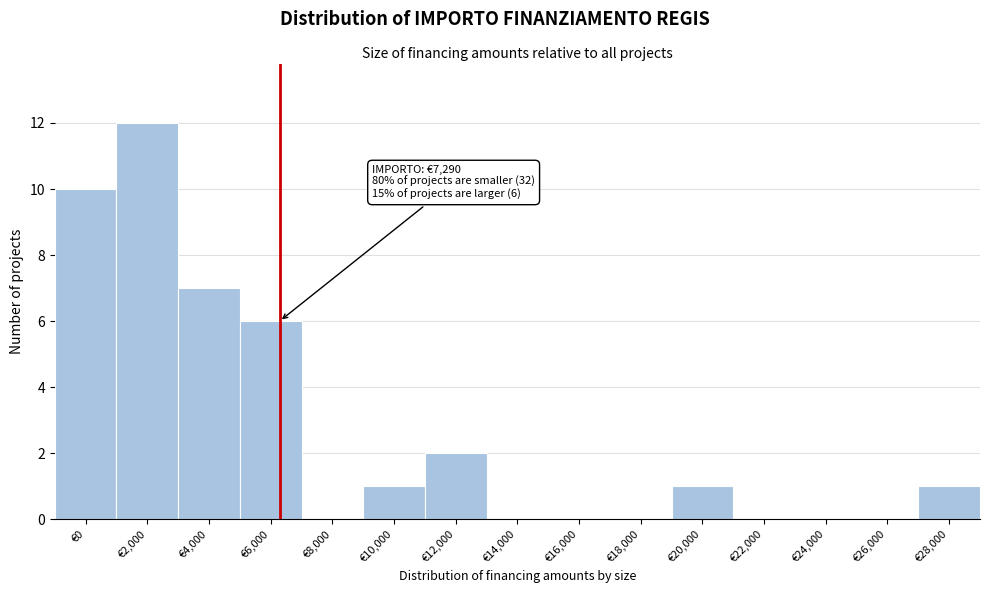

Reading left to right, transcribe all the data shown in this chart.

€0=10	€2,000=12	€4,000=7	€6,000=6	€8,000=0	€10,000=1	€12,000=2	€14,000=0	€16,000=0	€18,000=0	€20,000=1	€22,000=0	€24,000=0	€26,000=0	€28,000=1